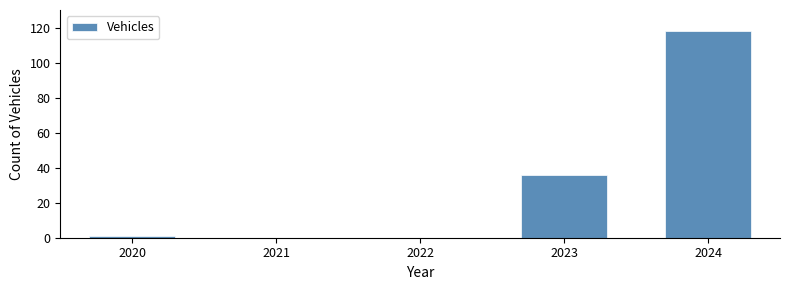

Reading left to right, list all the values displayed in this chart.

2020=1	2021=0	2022=0	2023=36	2024=118